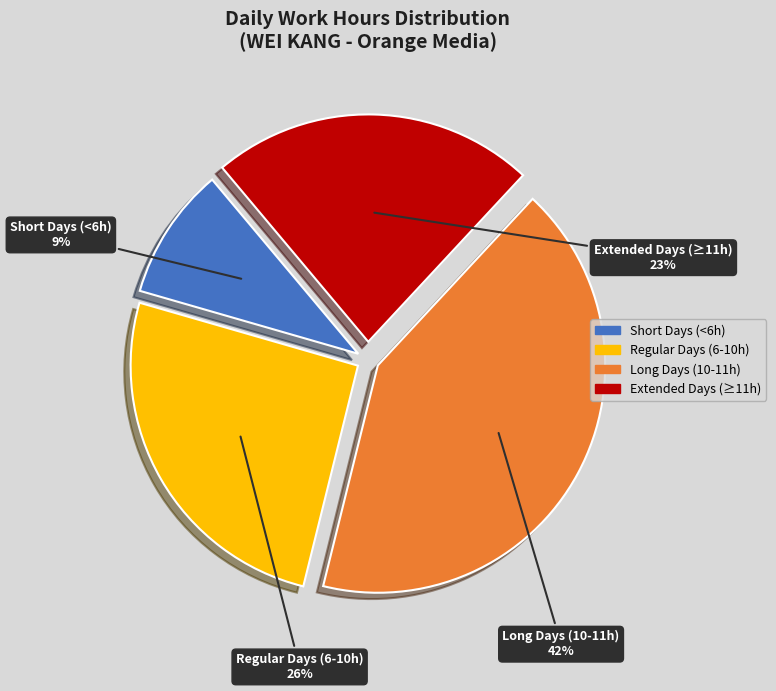

To the nearest percent, what is the difference between the largest and smallest slice percentages?

33%